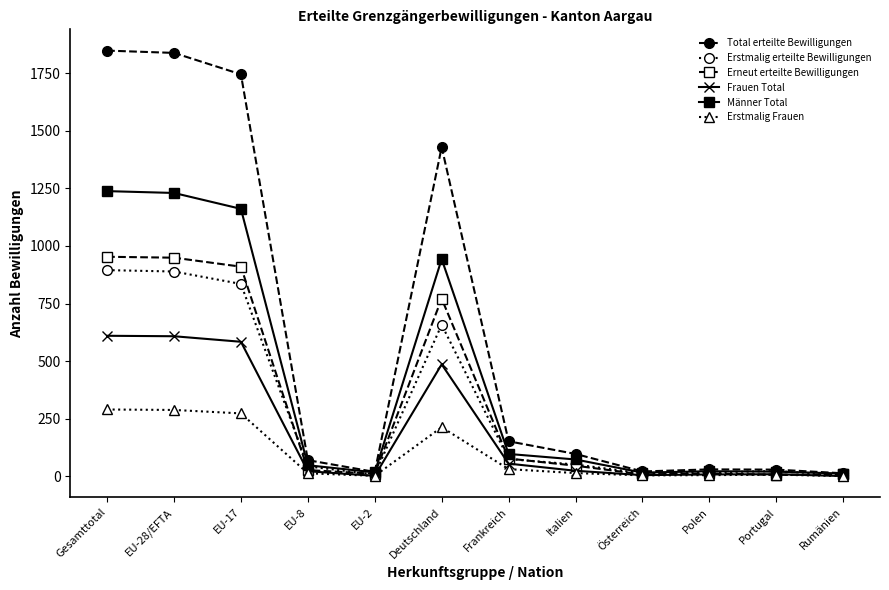

True or false: Männer Total has more than 1 interior local peaks.

True